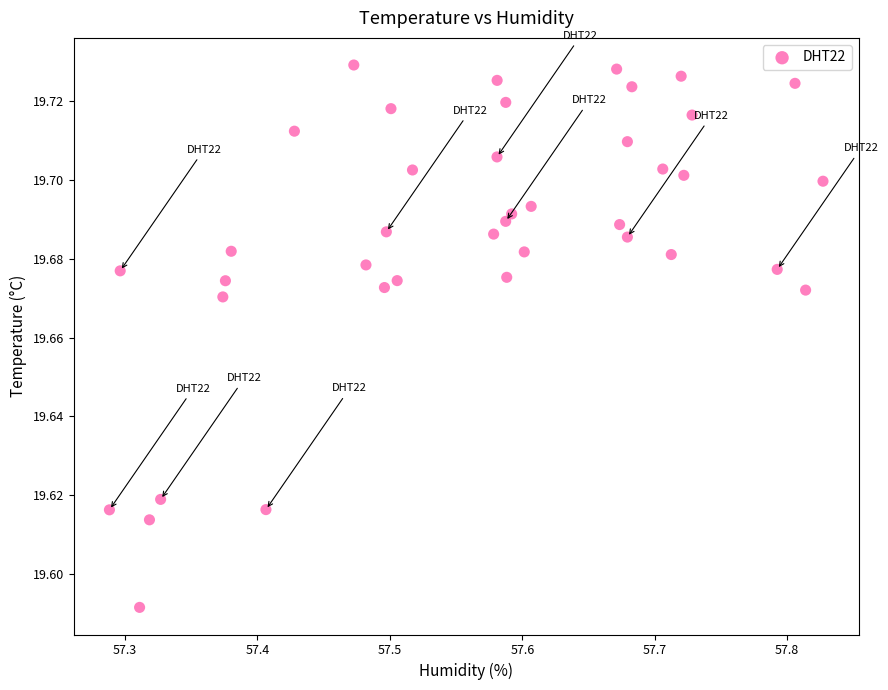

What is the range of X values (max minus min)?

0.5